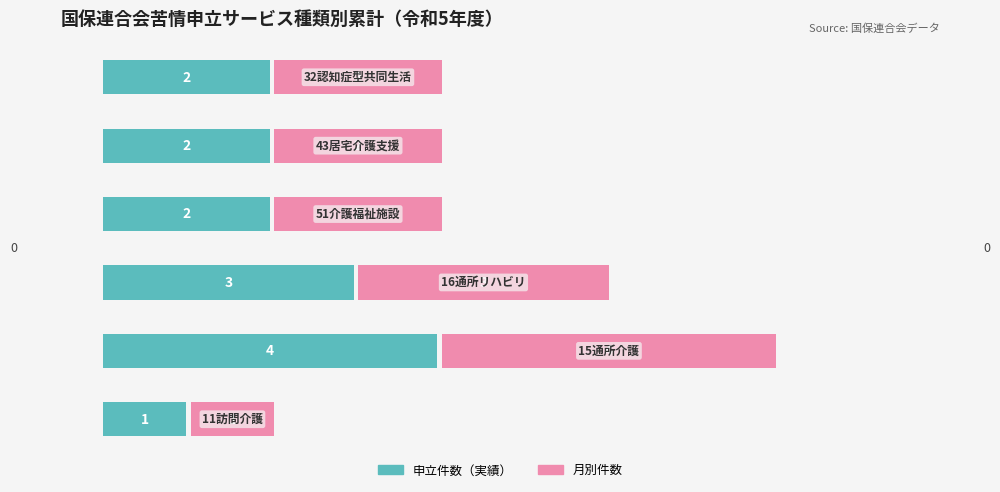

Reading right to left, what are all the values shown in this chart?

サービス種類（申立件数）: 5=2.0	4=2.0	3=2.0	2=3.0	1=4.0	0=1.0
月別申立件数: 5=2.0	4=2.0	3=2.0	2=3.0	1=4.0	0=1.0